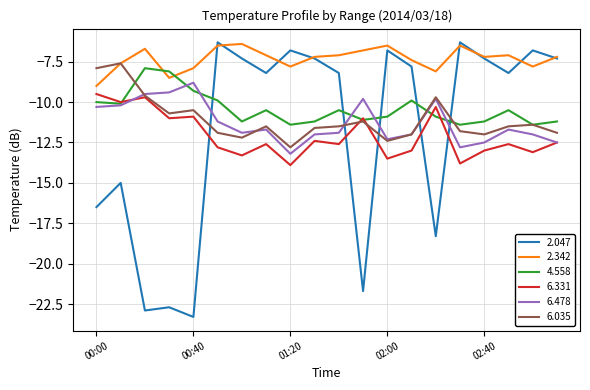

Which series has the widest spread of values?

2.047